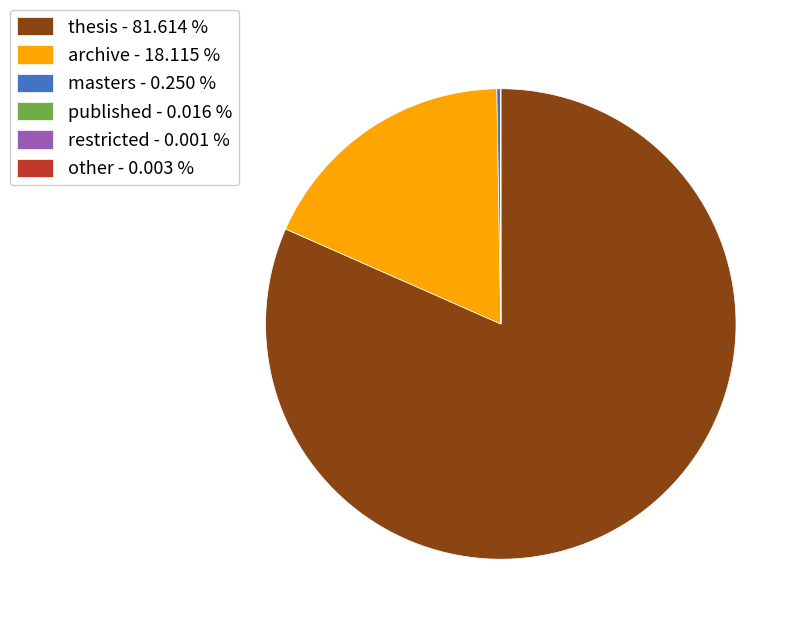

Is the sum of archive - 18.115 % and thesis - 81.614 % greater than half?

Yes